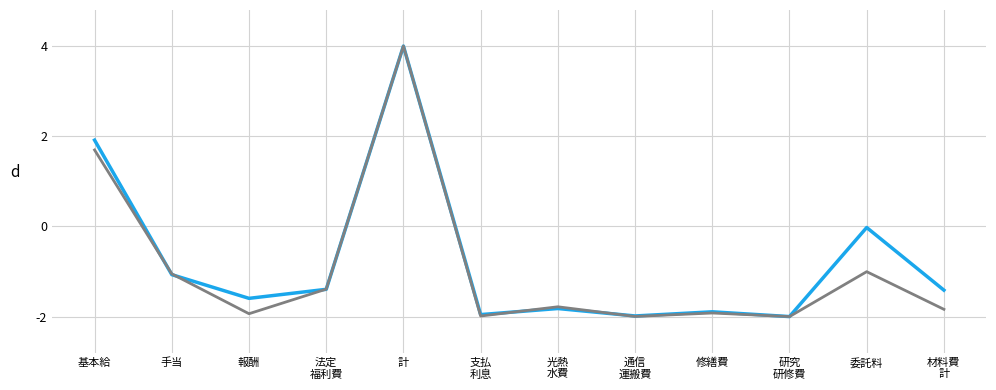

At which category is the sum across all series the highest?

計